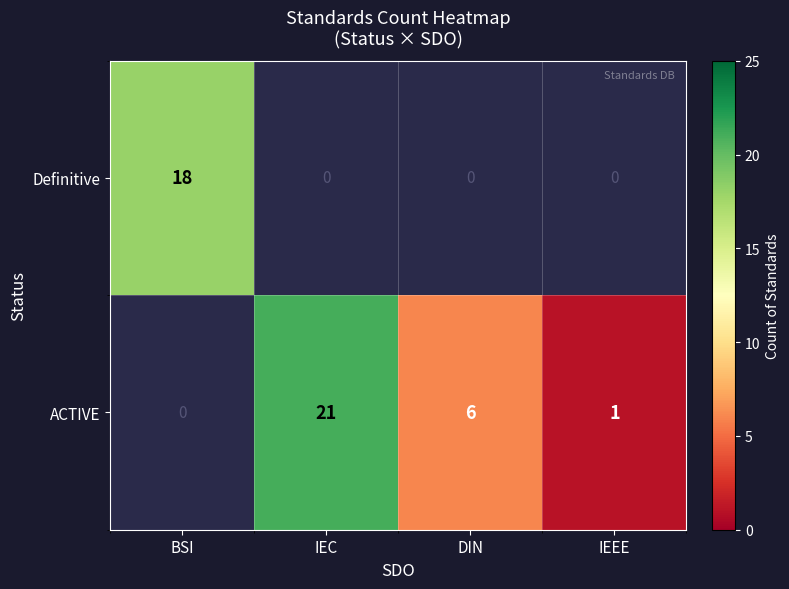

Is it true that ACTIVE equals 21 at IEC?

True